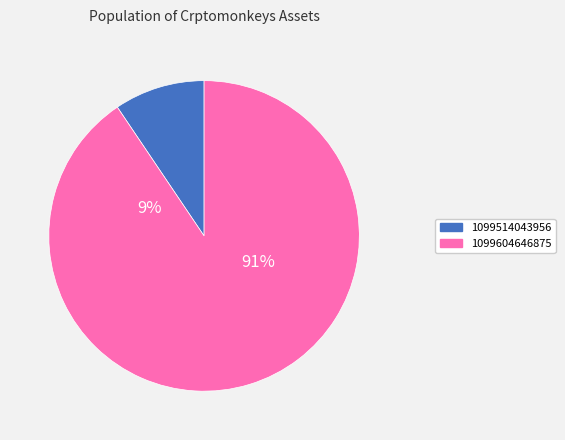

Which category has the biggest portion of the pie?

1099604646875